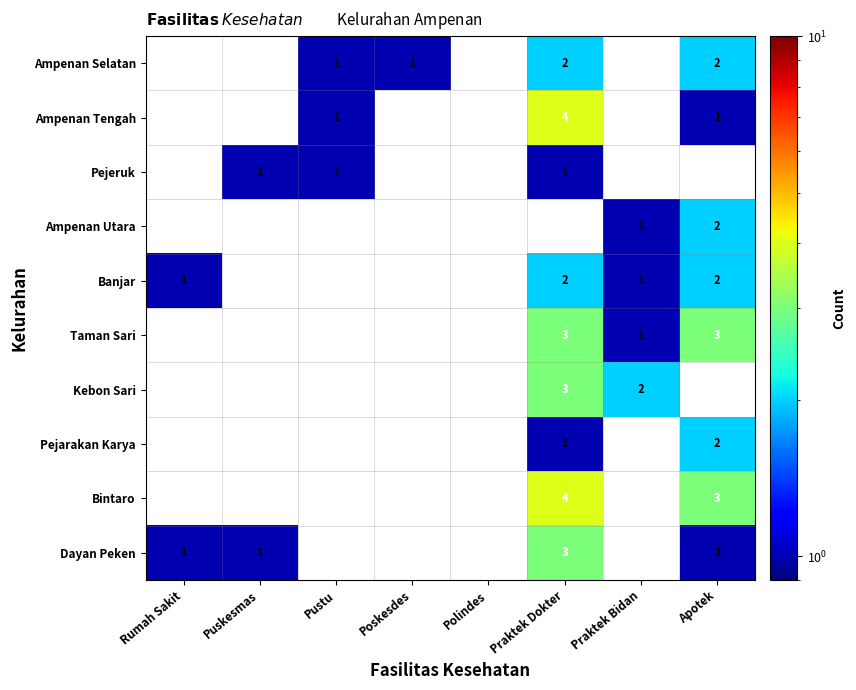

Is it true that Ampenan Selatan equals 1 at Poskesdes?

True